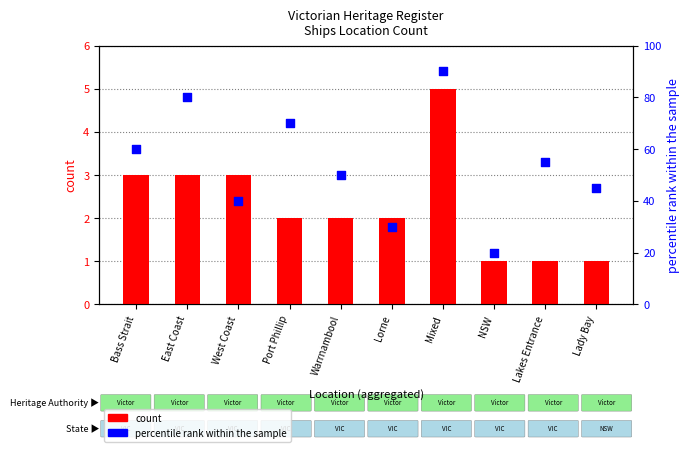

What is the total value across all series at Bass Strait?

63